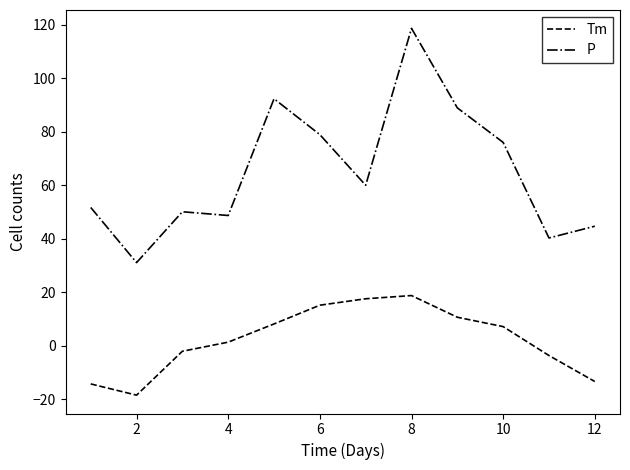

List the series in order of their peak value, highest first.

P, Tm